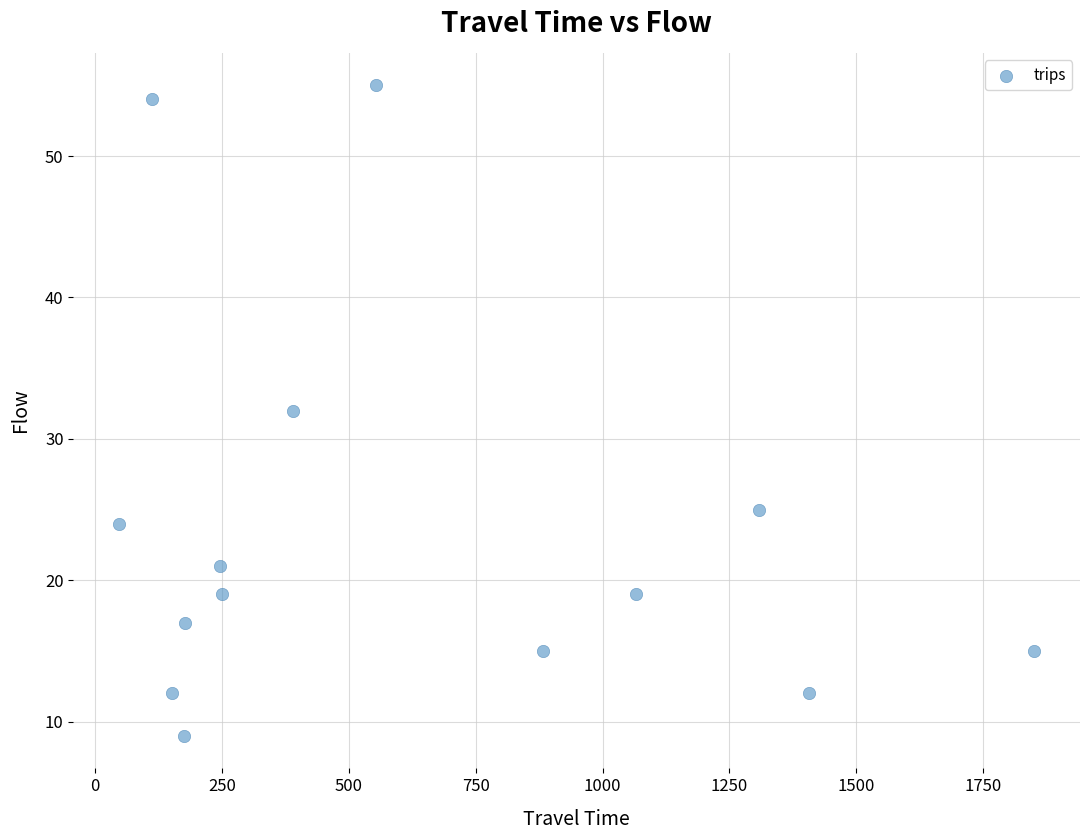

What is the range of Y values (max minus min)?

46